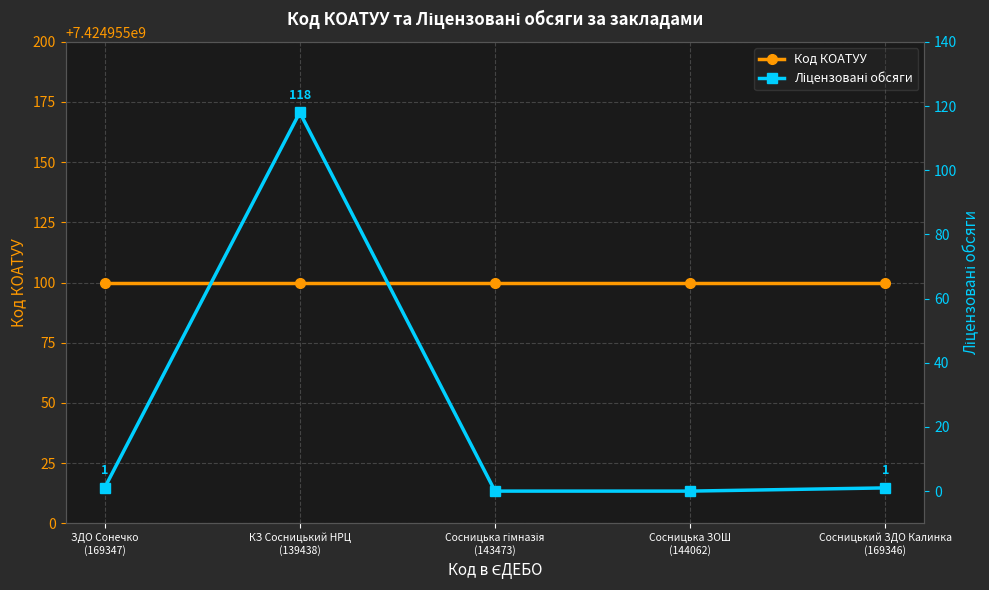

What is the approximate value of Ліцензовані обсяги at ЗДО Сонечко
(169347)?

1